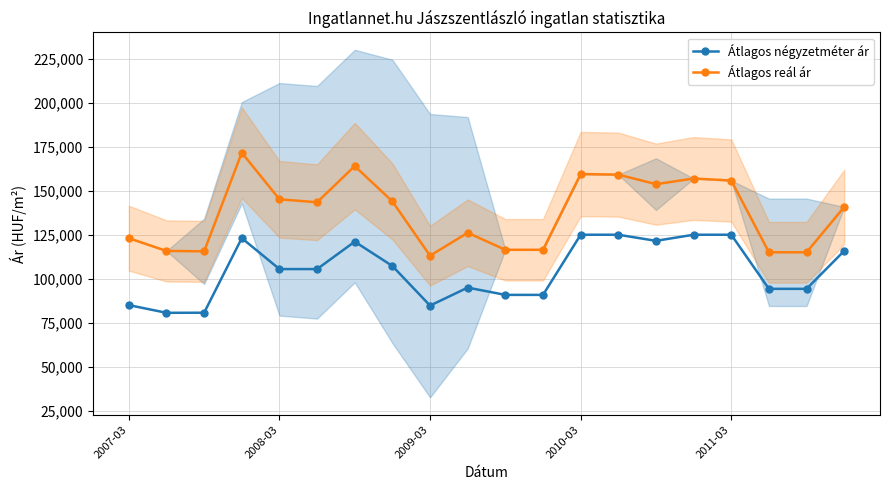

True or false: Átlagos reál ár and Átlagos négyzetméter ár cross at least once.

False